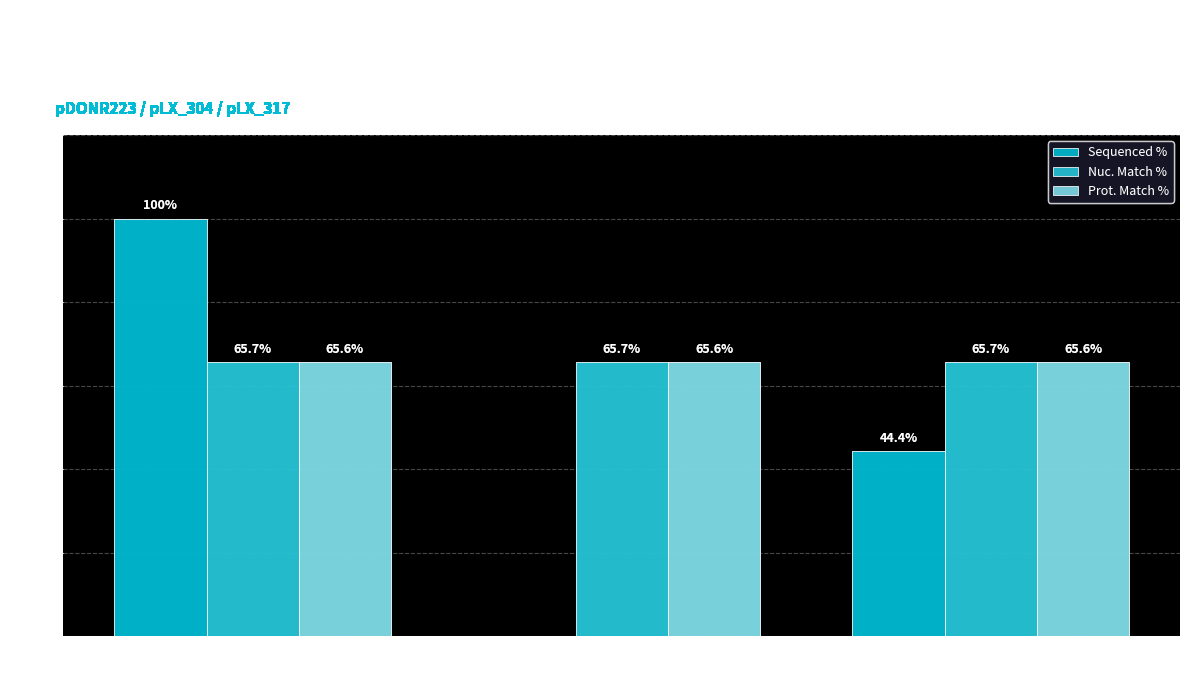

At which category does the chart reach its peak across all series?

ccsbBroadEn
_12575